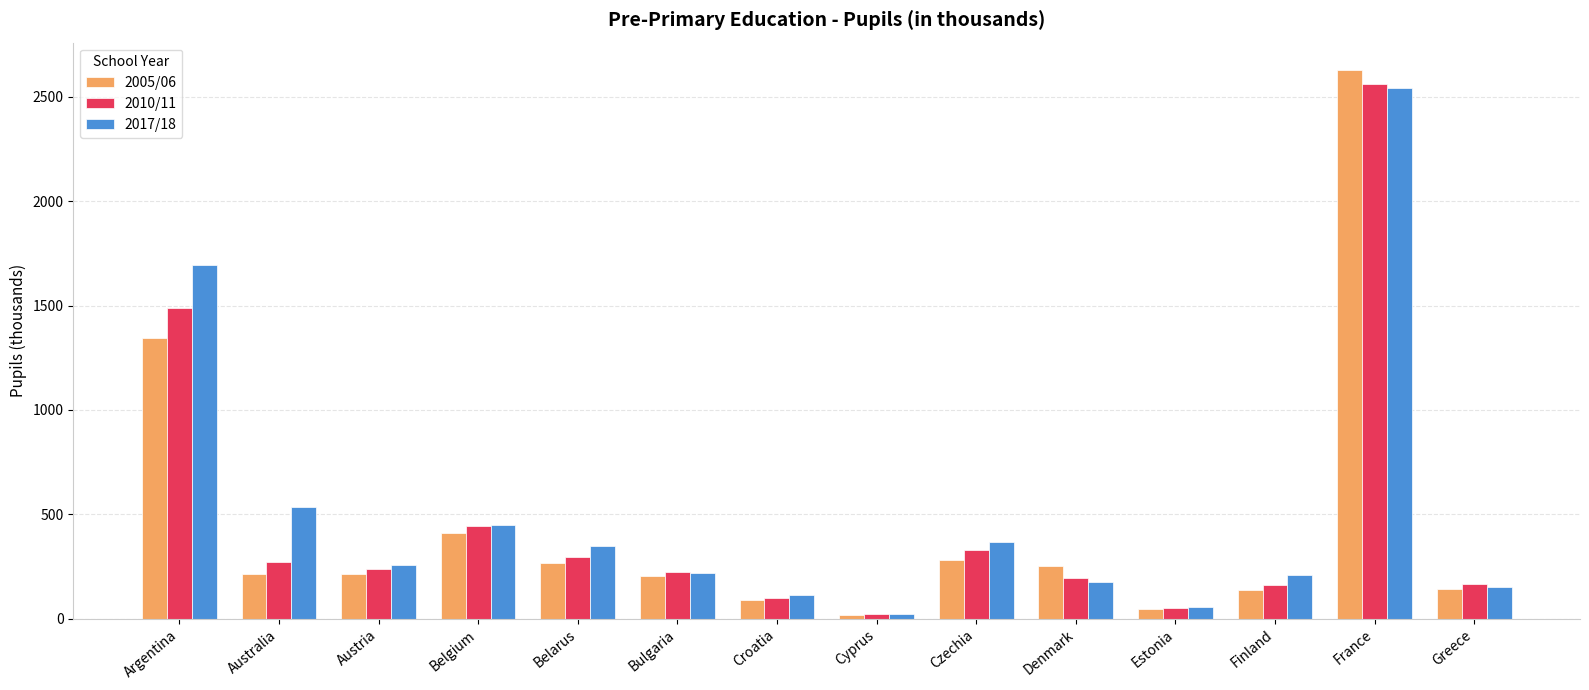

What are all the series names shown in the legend?

2005/06, 2010/11, 2017/18